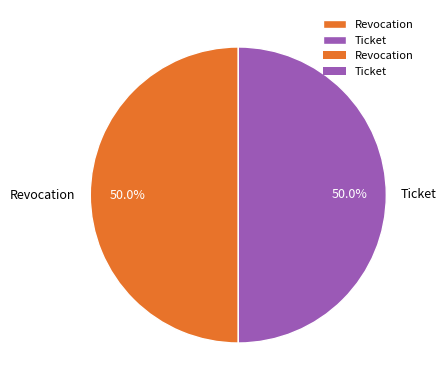

How many slices are in this pie chart?

2